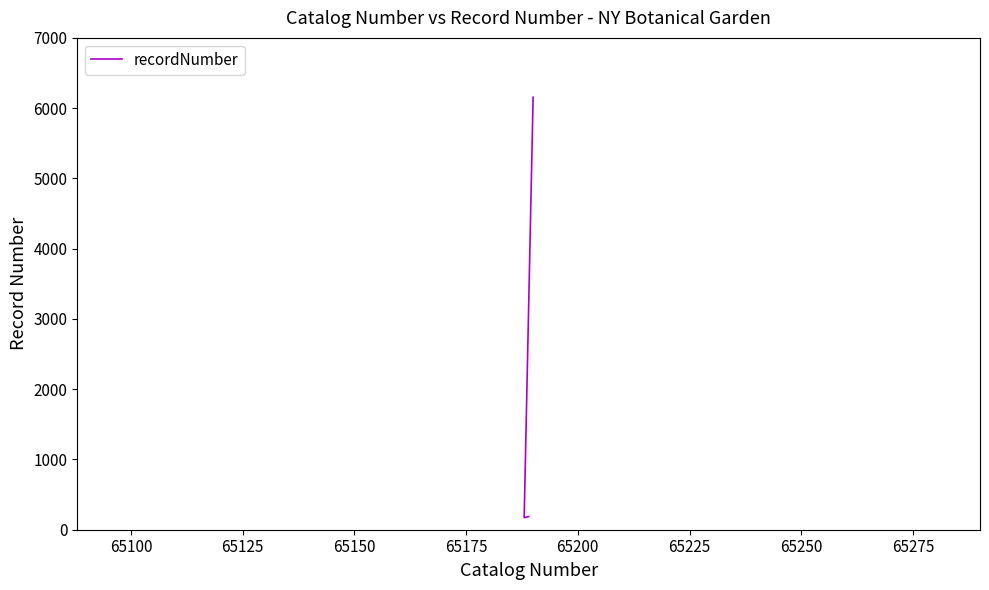

What is the average value?

2171